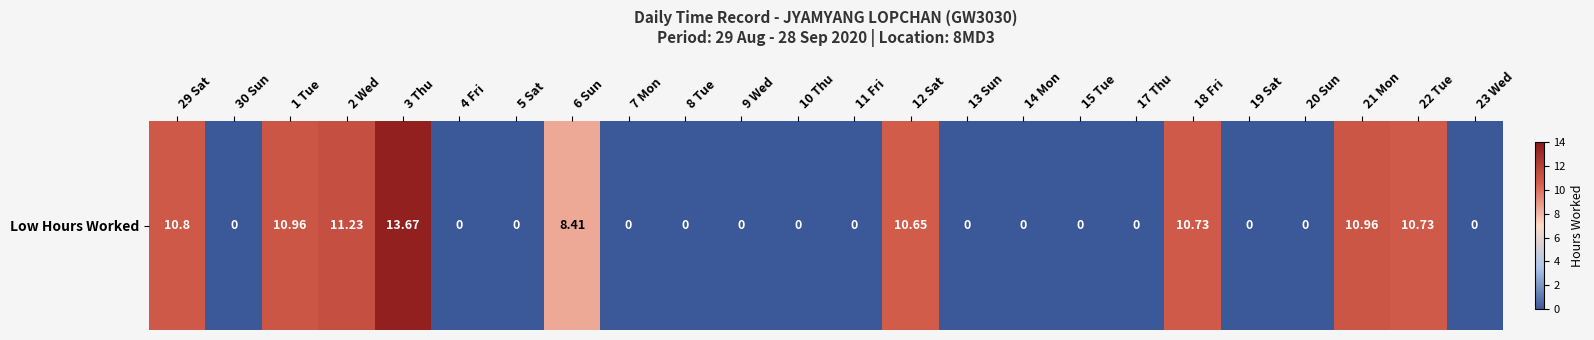

List the labels in order of value, smallest first.

30 Sun, 4 Fri, 5 Sat, 7 Mon, 8 Tue, 9 Wed, 10 Thu, 11 Fri, 13 Sun, 14 Mon, 15 Tue, 17 Thu, 19 Sat, 20 Sun, 23 Wed, 6 Sun, 12 Sat, 18 Fri, 22 Tue, 29 Sat, 1 Tue, 21 Mon, 2 Wed, 3 Thu